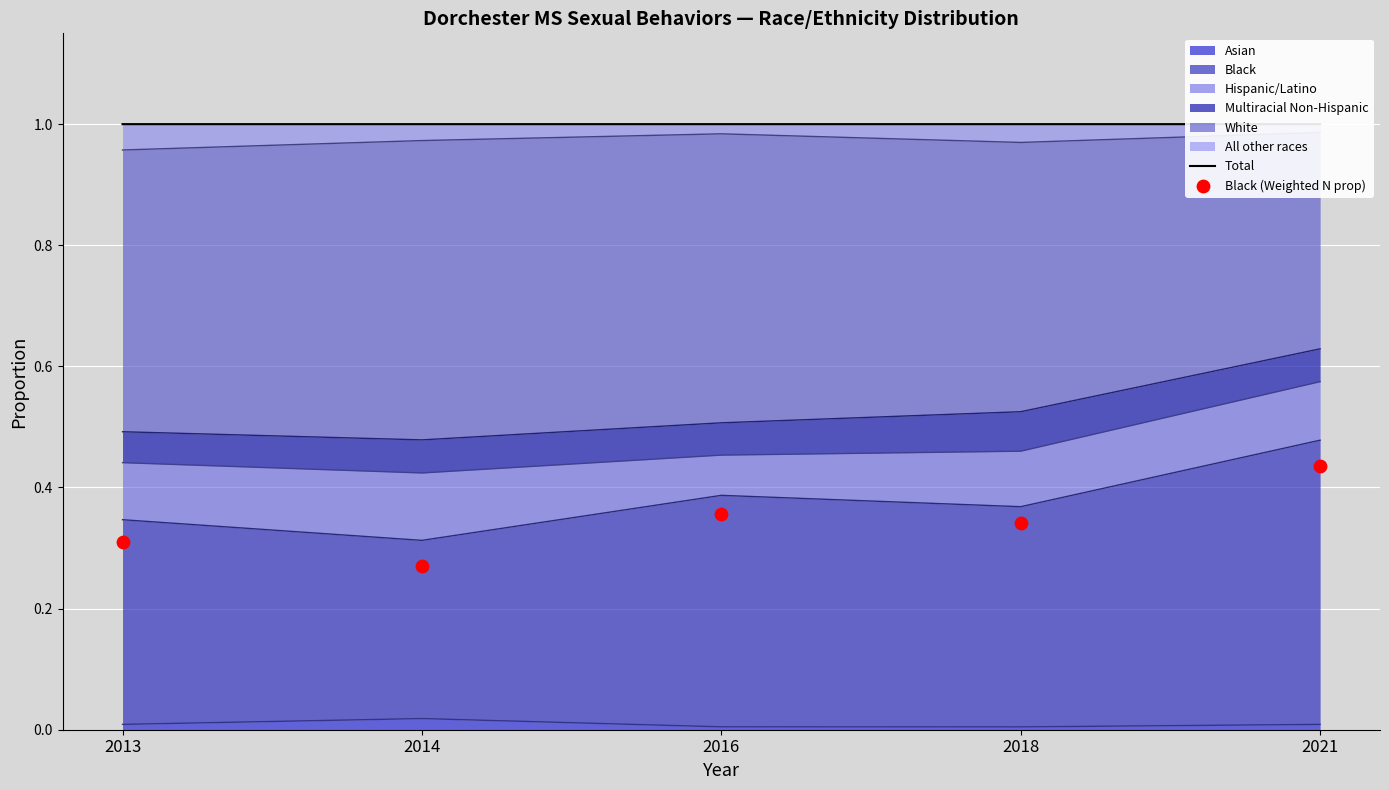

Is the value of Black (Weighted N prop) at 2016 greater than the value of Total at 2018?

No